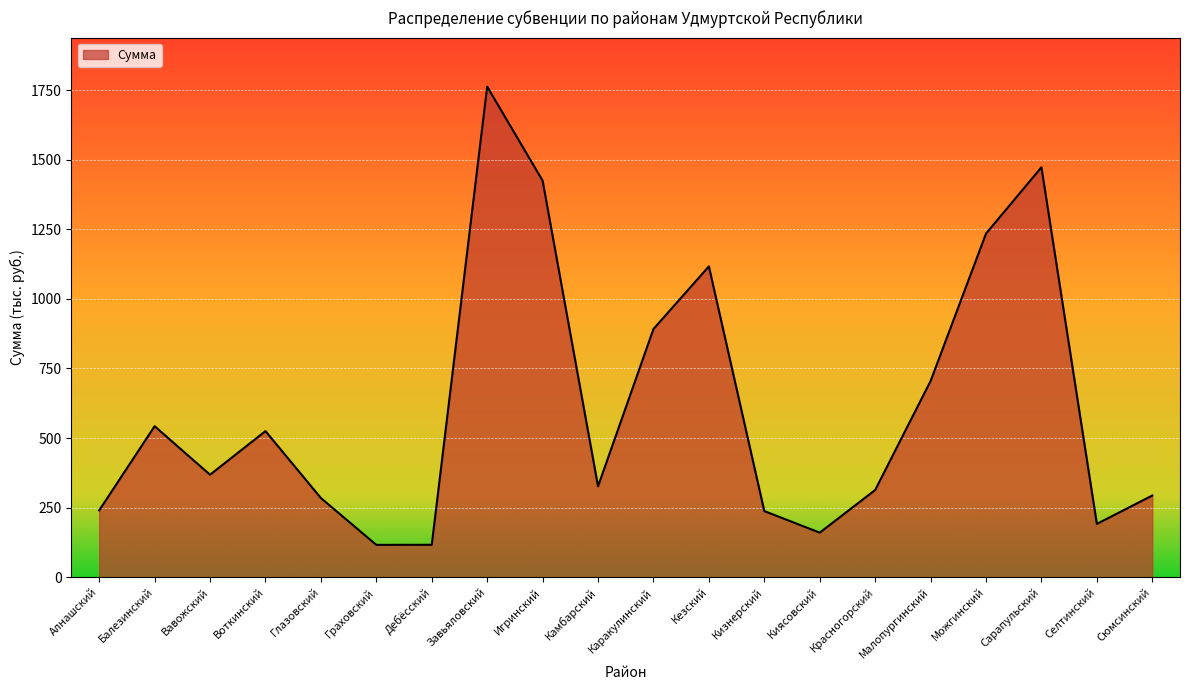

Does the chart display data point markers on the line(s)?

No